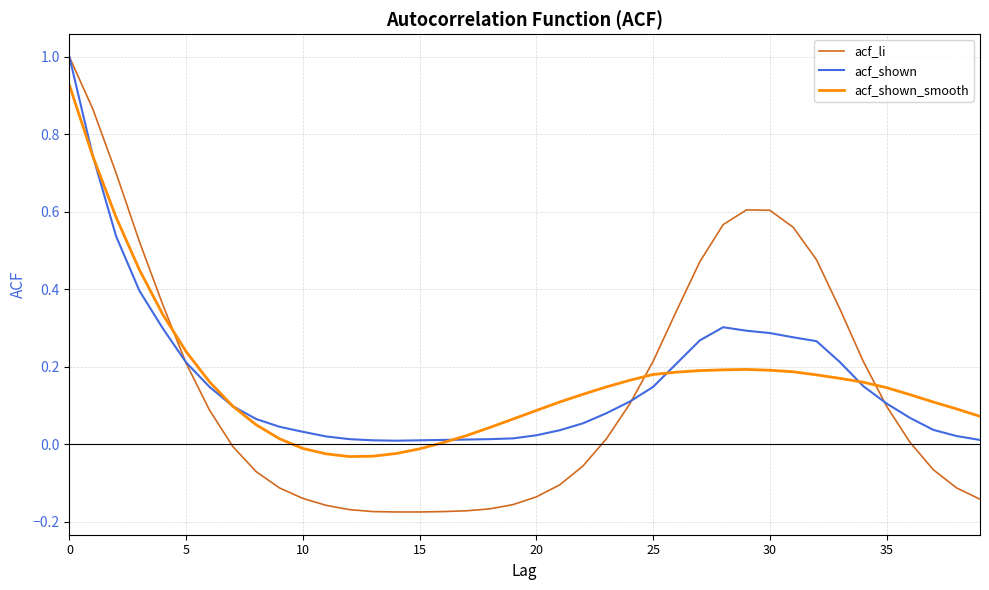

Which series has the widest spread of values?

acf_li